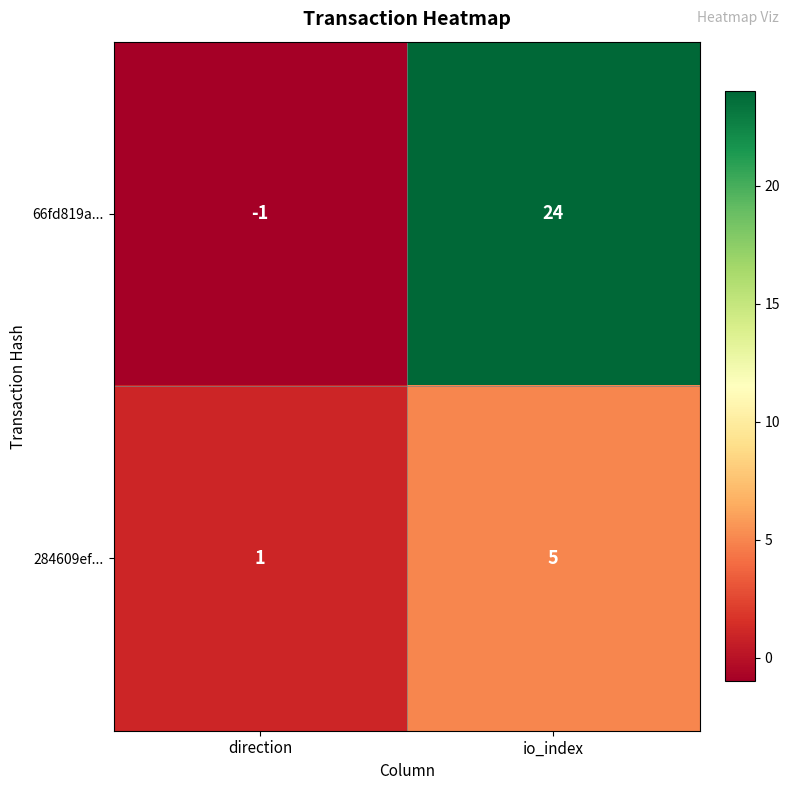

List the series in order of their peak value, highest first.

66fd819a..., 284609ef...